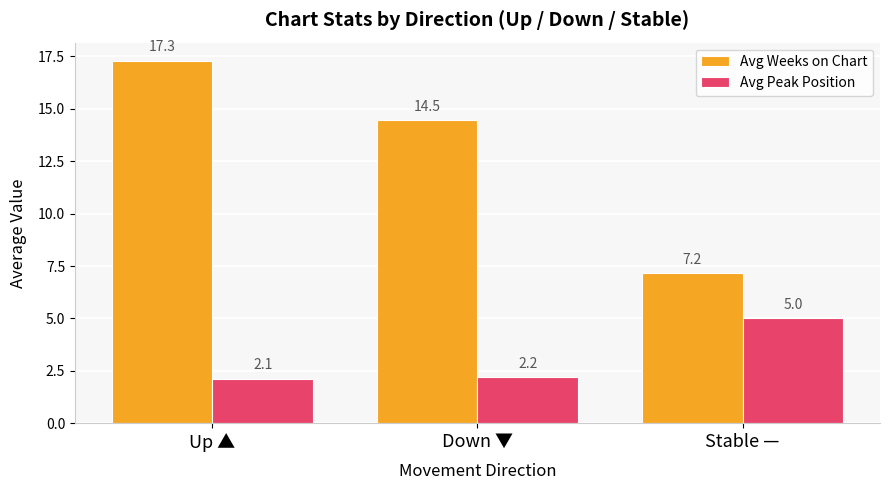

What is the average value of the Avg Peak Position series?

3.1